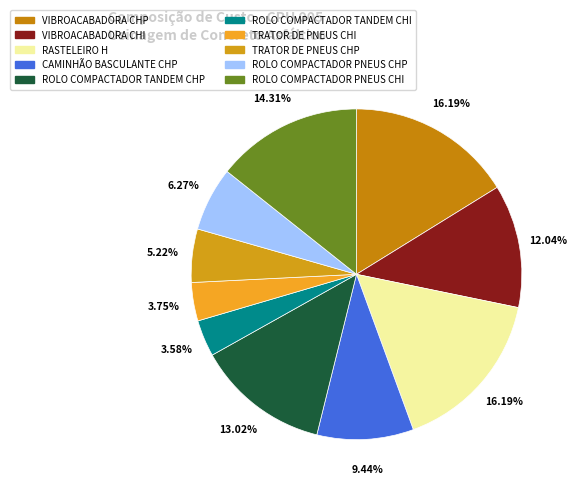

To the nearest percent, what is the combined percentage of ROLO COMPACTADOR PNEUS CHI and VIBROACABADORA CHP?

30%